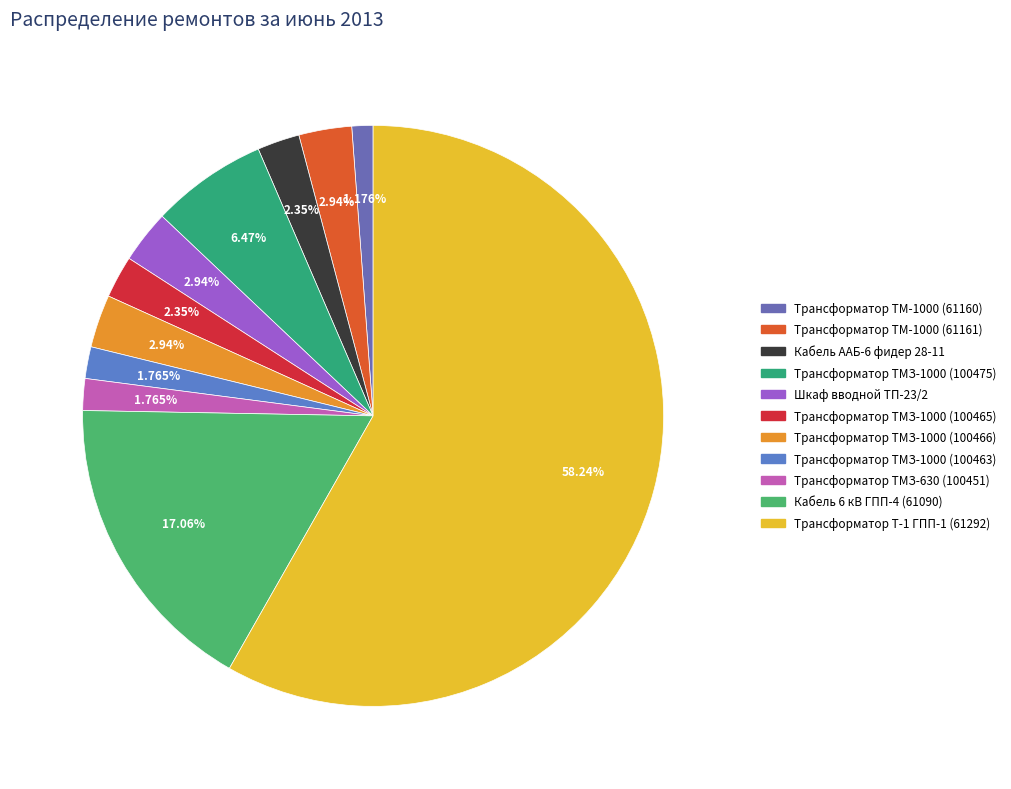

Count the number of slices in the pie.

11